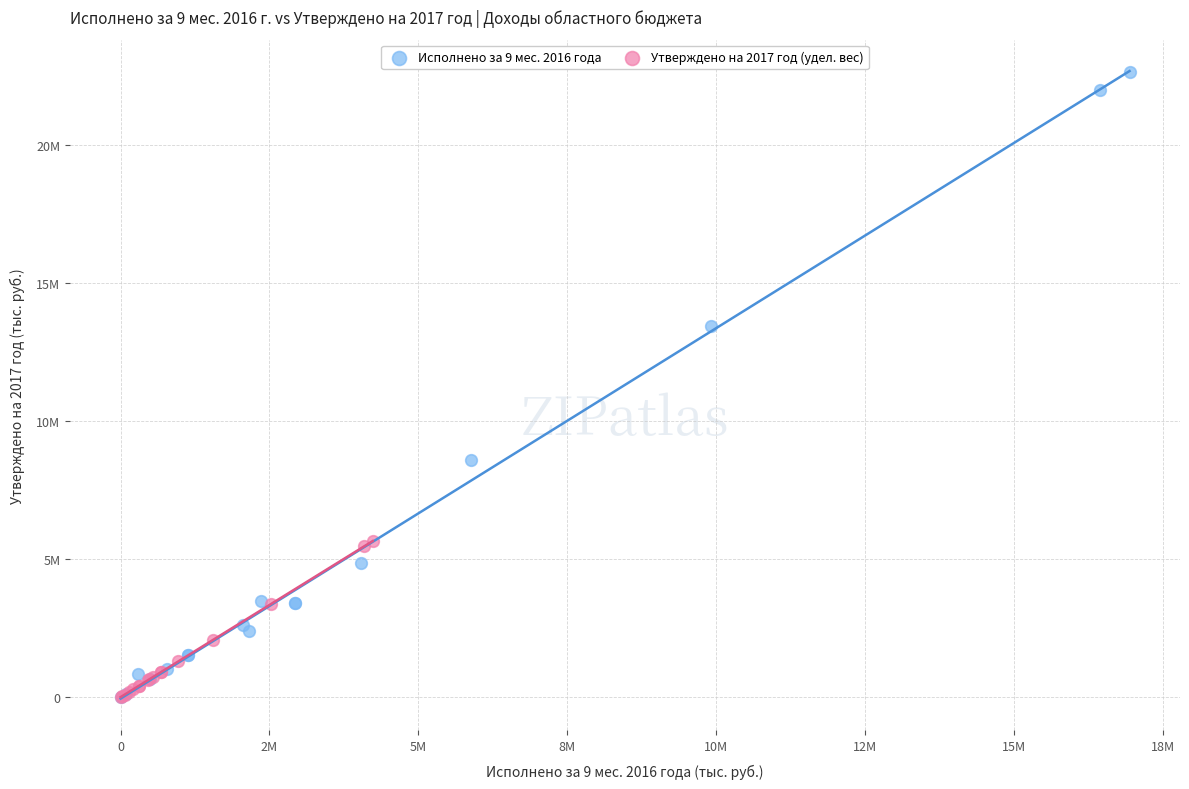

What are all the series names shown in the legend?

Исполнено за 9 мес. 2016 года, Утверждено на 2017 год (удел. вес)